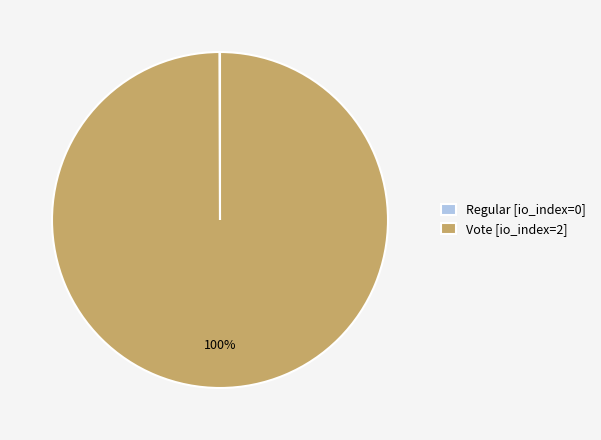

Does Vote [io_index=2] account for over 50% of the chart?

Yes